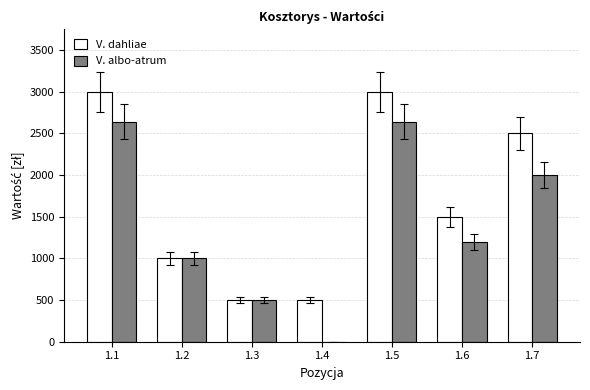

The value of V. dahliae at 1.3 is 707. True or false?

False